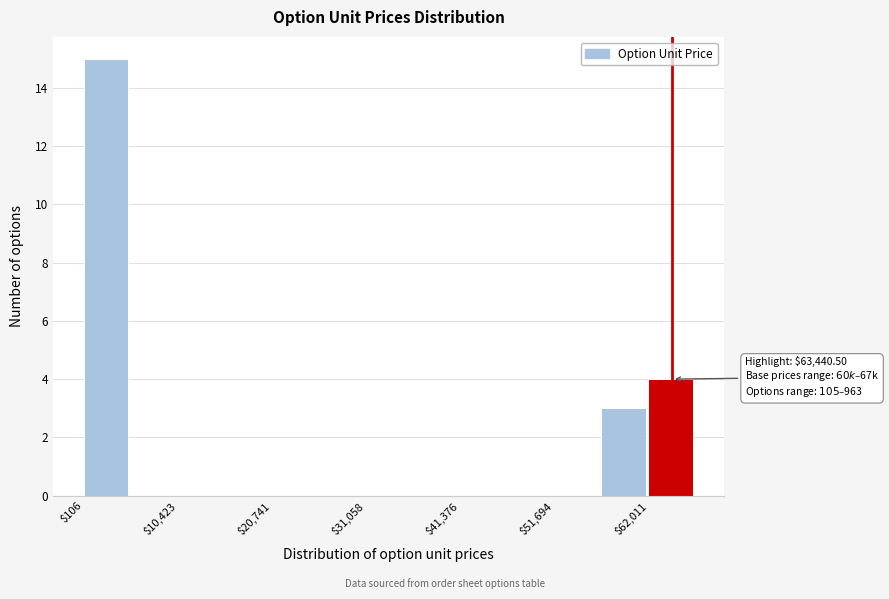

Read against the x-axis, roughly where is the centre of the tallest bar?

2000